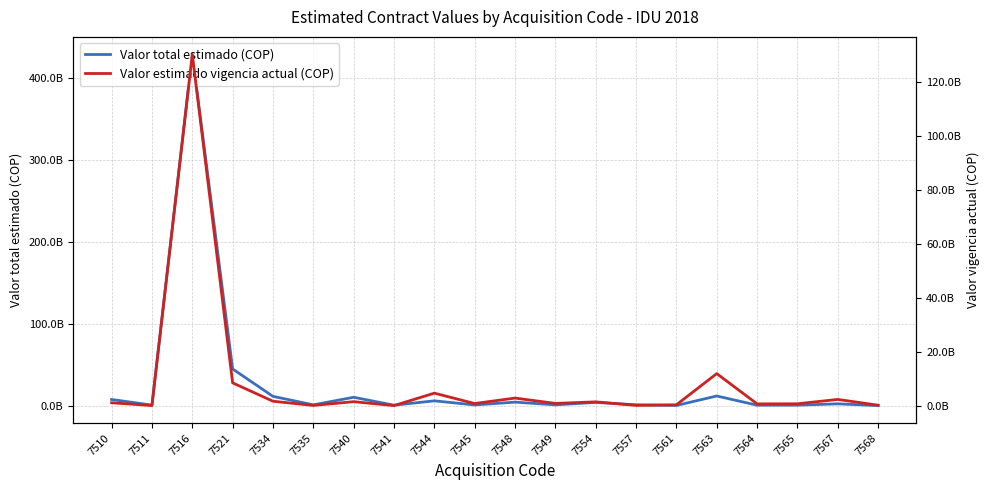

How many data points in Valor estimado vigencia actual (COP) are less than 1154862000?

10